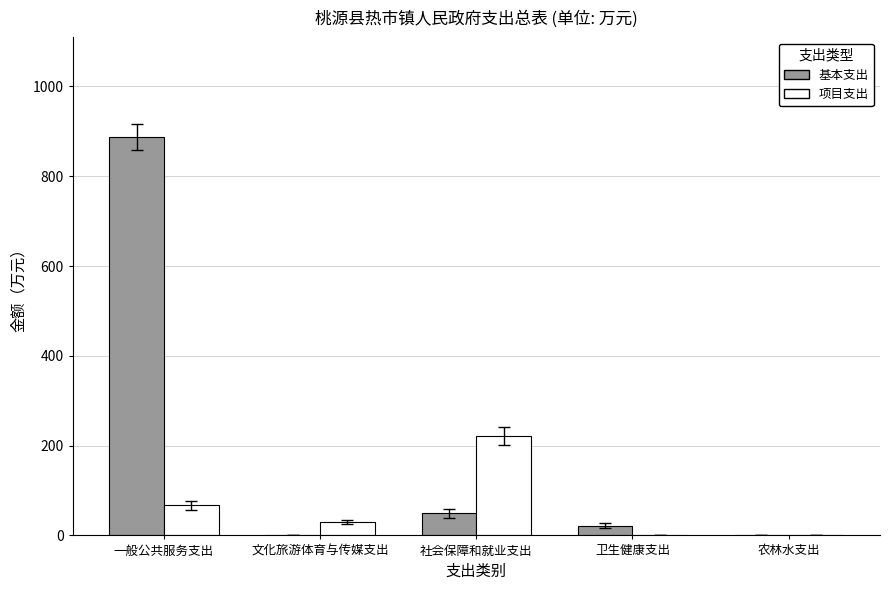

What is the sum of the 基本支出 values at 一般公共服务支出 and 文化旅游体育与传媒支出?

887.3